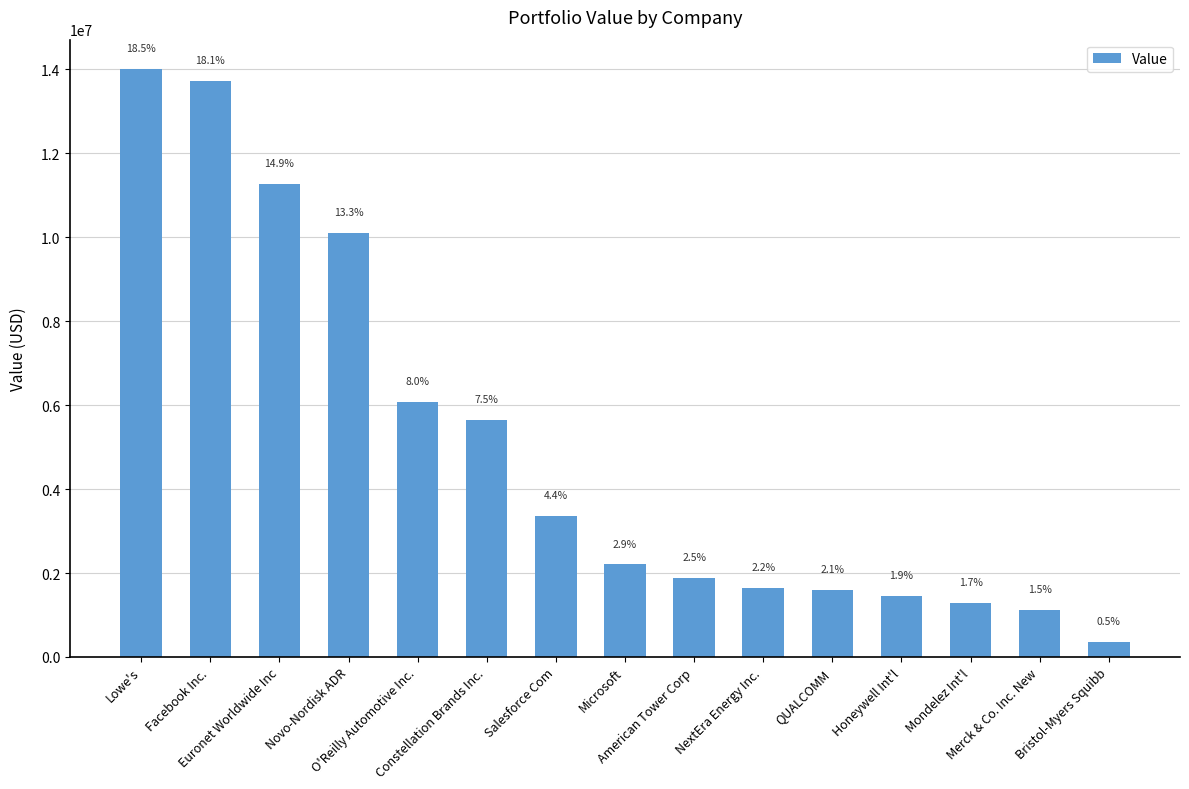

At which label is the value closest to 7180500?

O'Reilly Automotive Inc.